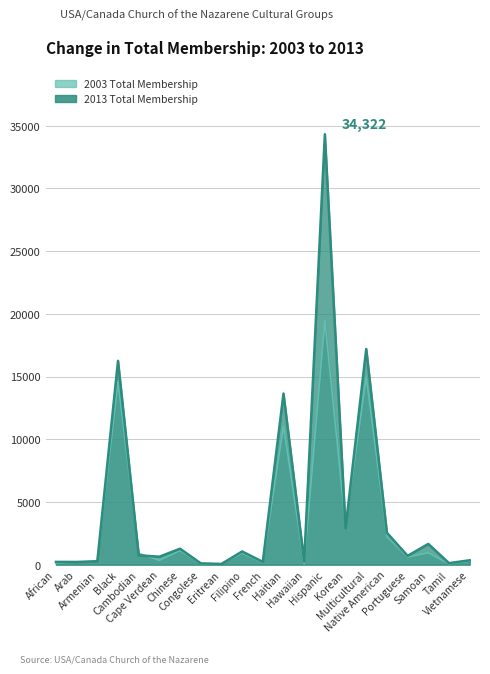

Where is the first local maximum for 2013 Total Membership?

Black